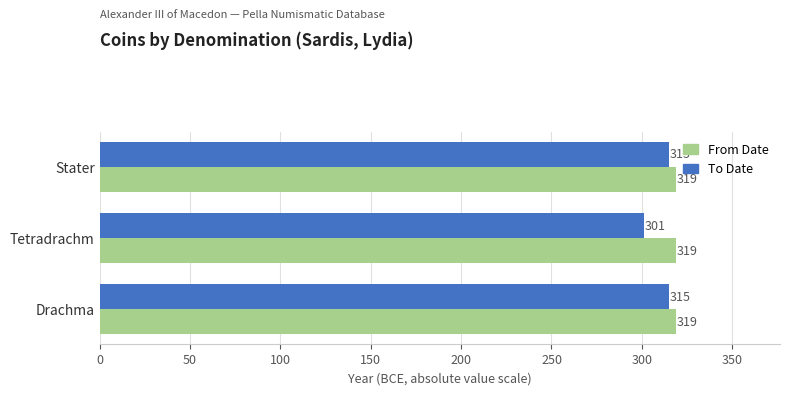

At which category does the chart reach its minimum across all series?

Tetradrachm